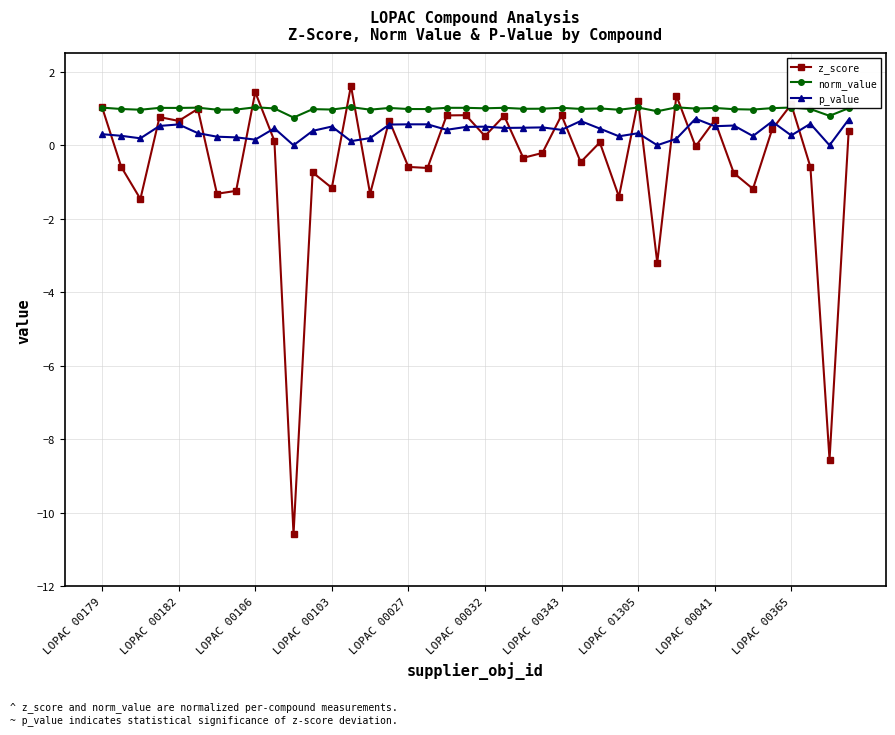

Rank the series by their maximum value, from lowest to highest.

p_value, norm_value, z_score